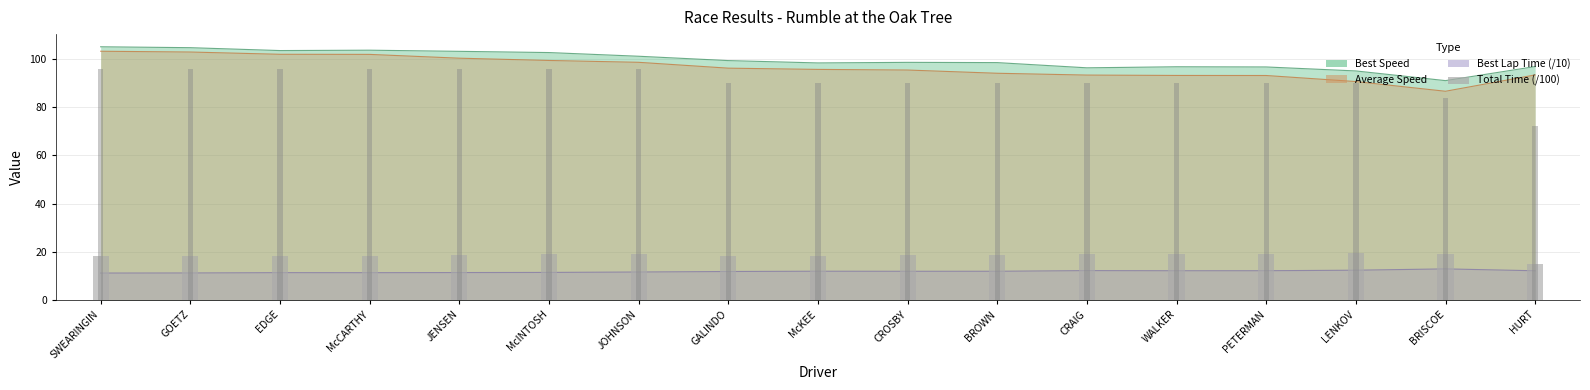

Which series has the largest total across all categories?

Best Speed